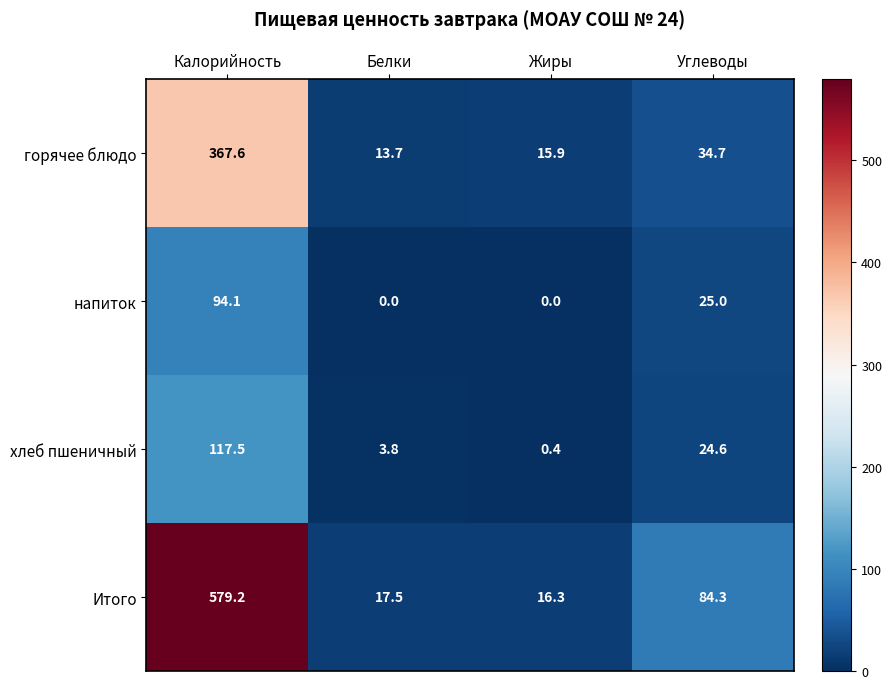

Which category has the highest value in the напиток series?

Калорийность